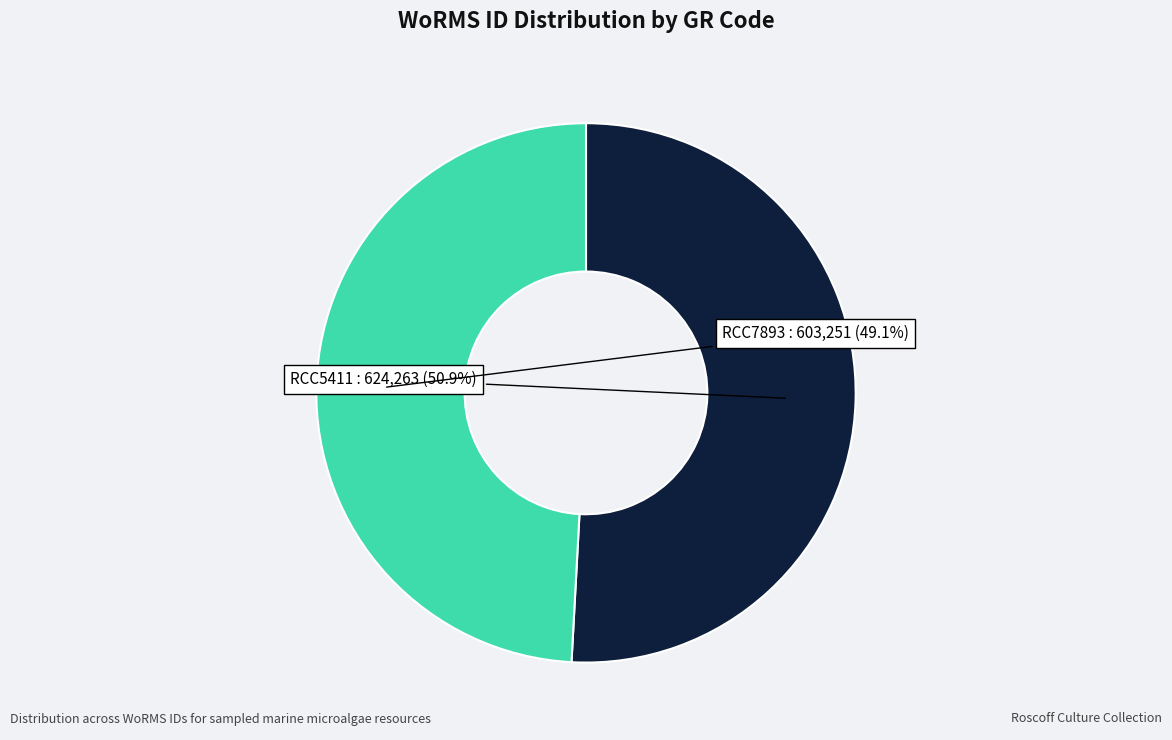

Which slice is the largest?

RCC5411